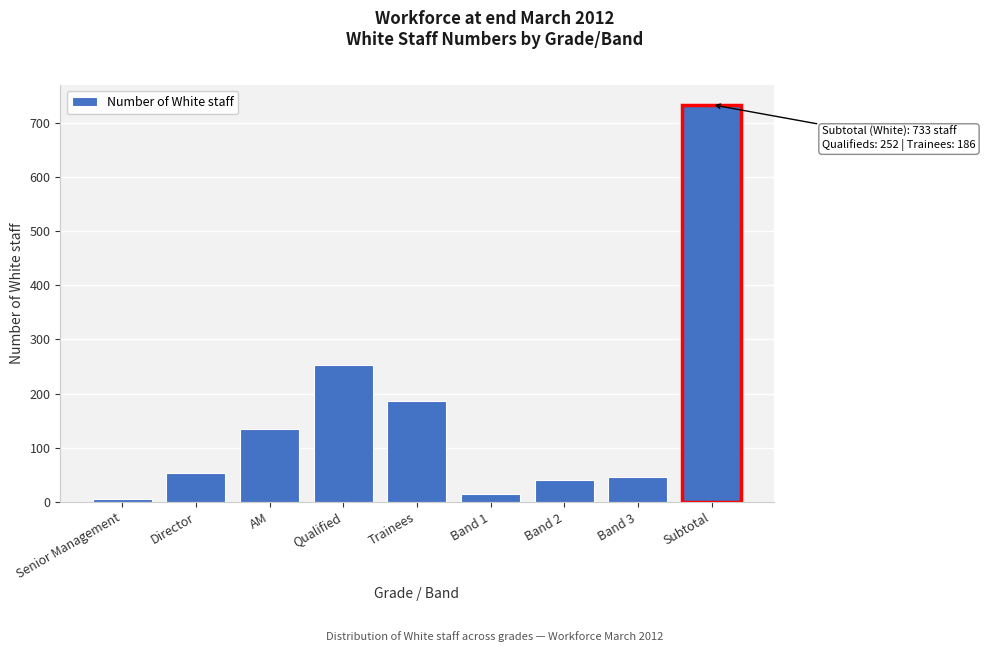

Reading left to right, what are all the values shown in this chart?

Senior Management=5	Director=54	AM=134	Qualified=252	Trainees=186	Band 1=15	Band 2=41	Band 3=46	Subtotal=733